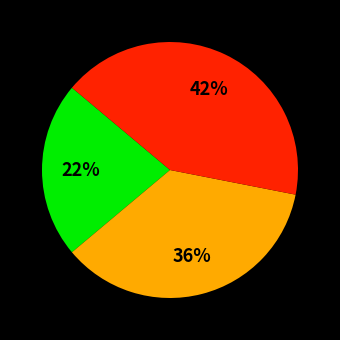

Is there a majority slice in this chart?

No